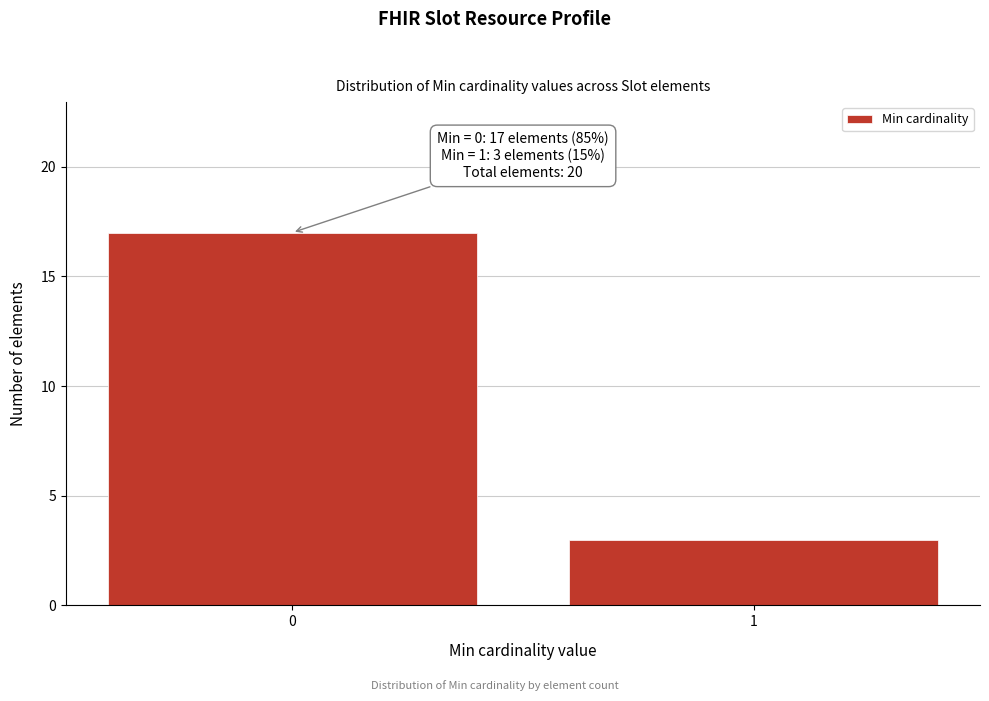

Reading left to right, transcribe all the data shown in this chart.

0=17	1=3